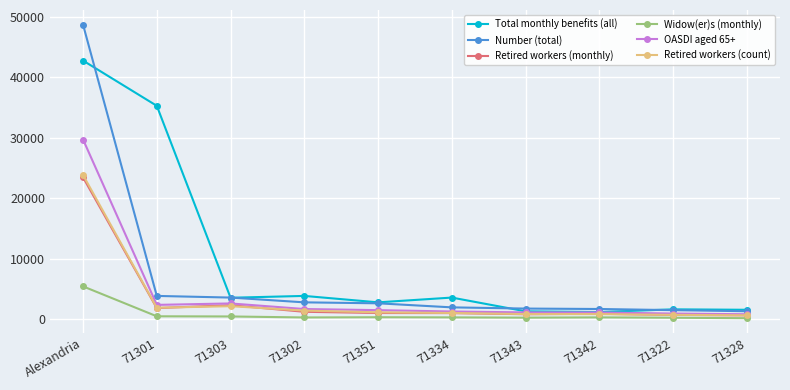

What is the difference between the Retired workers (count) values at 71342 and 71301?

1050